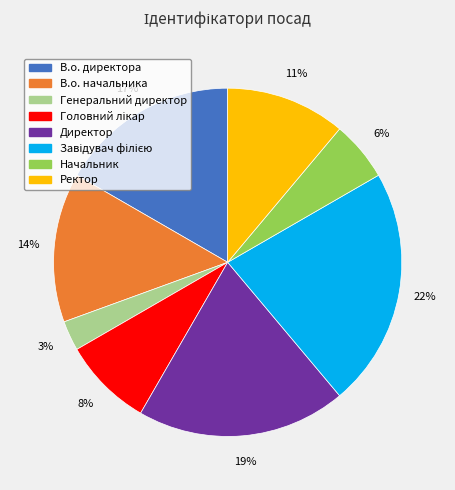

How many segments does this pie chart have?

8